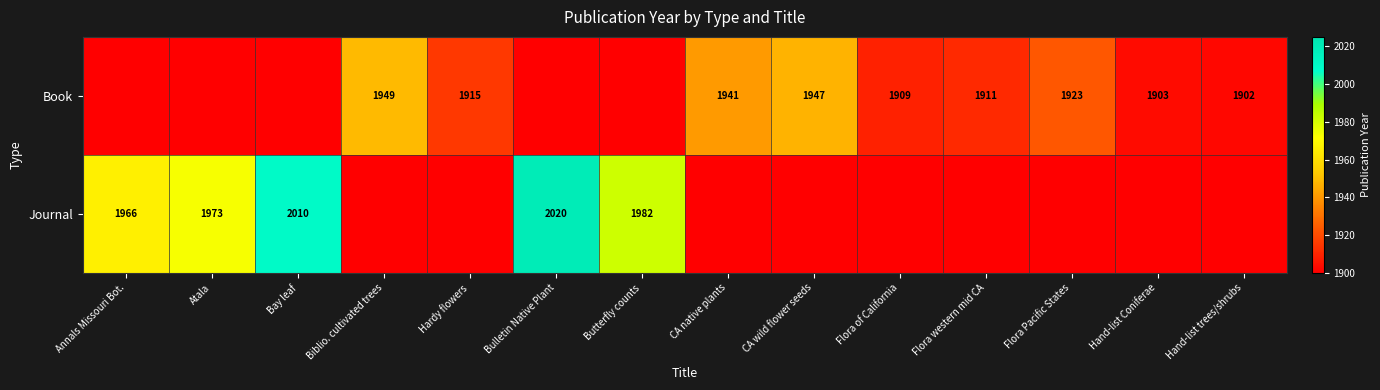

Is it true that Journal equals 1973 at Atala?

True